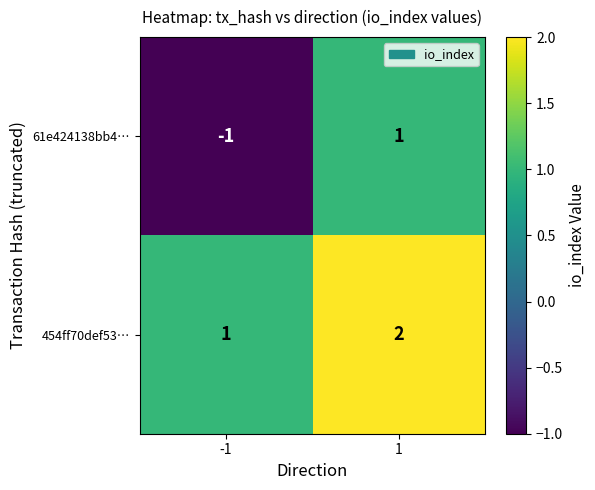

The value of 454ff70def53… at 1 is 2. True or false?

True